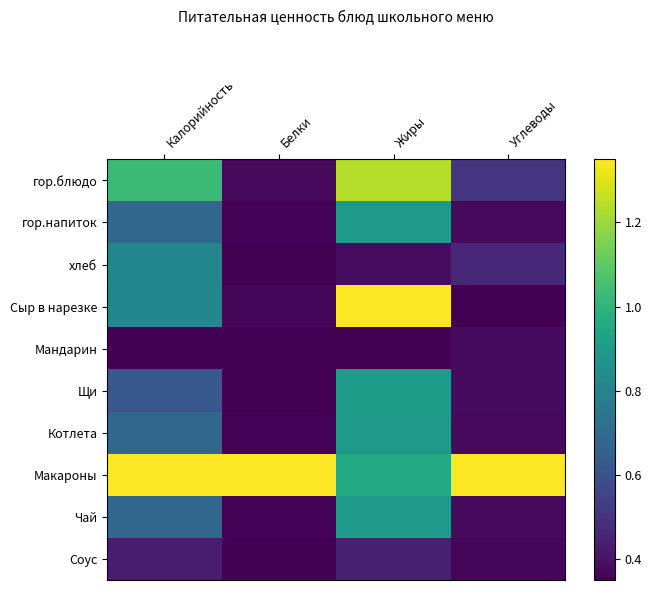

At how many categories does at least one series exceed 1?

4